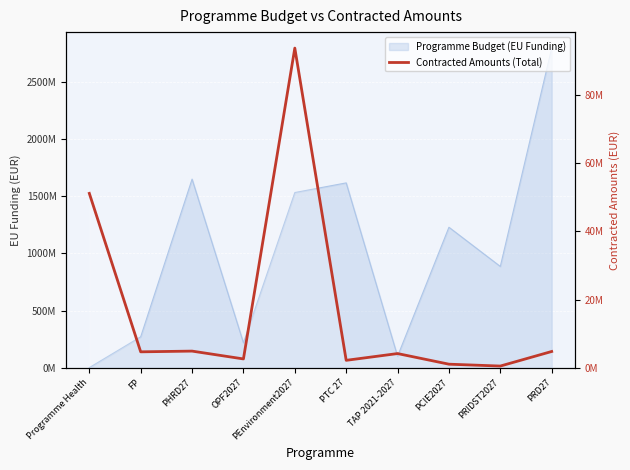

What is the value of the 4th point from the left?

2578956.2